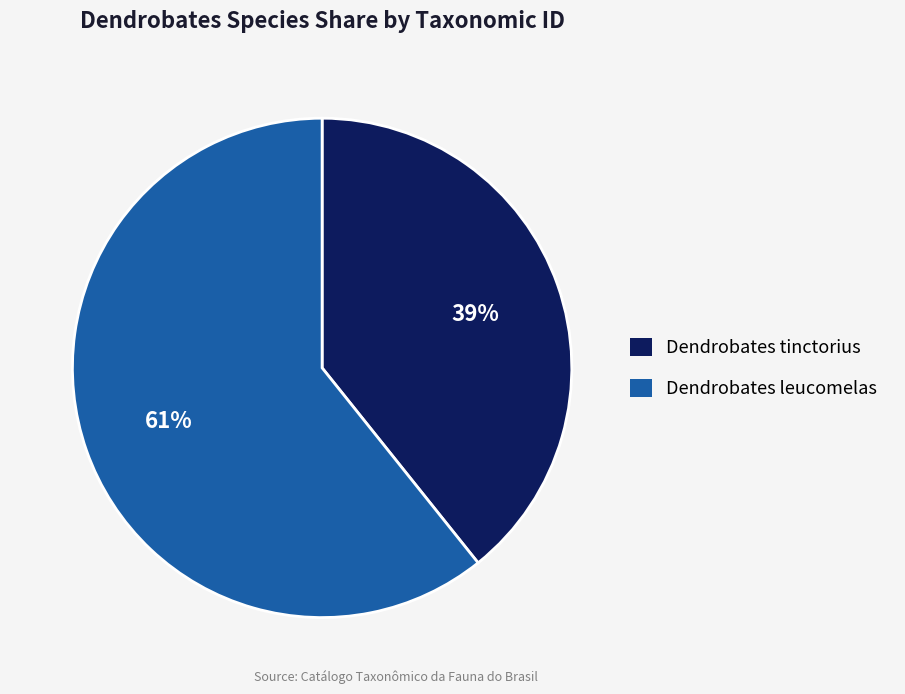

Which slice represents more than half of the pie?

Dendrobates leucomelas